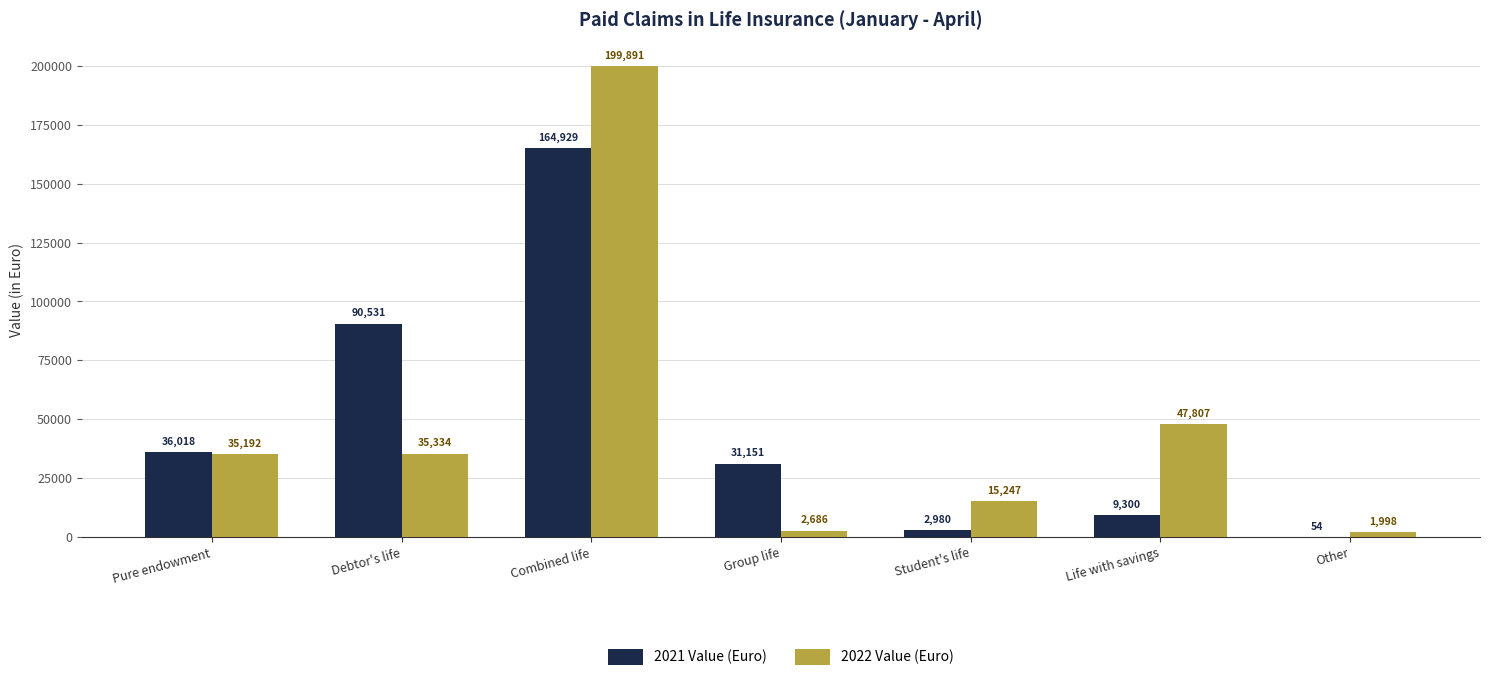

How many categories are shown in the chart?

7